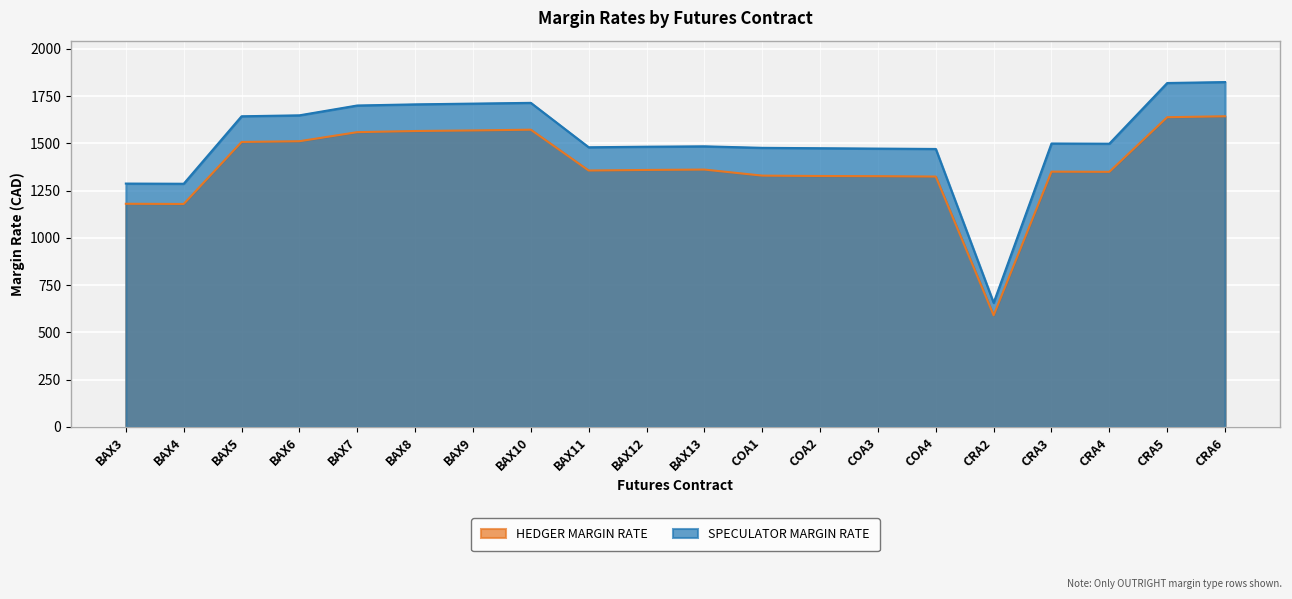

Which series changed the most between BAX4 and BAX9?

SPECULATOR MARGIN RATE